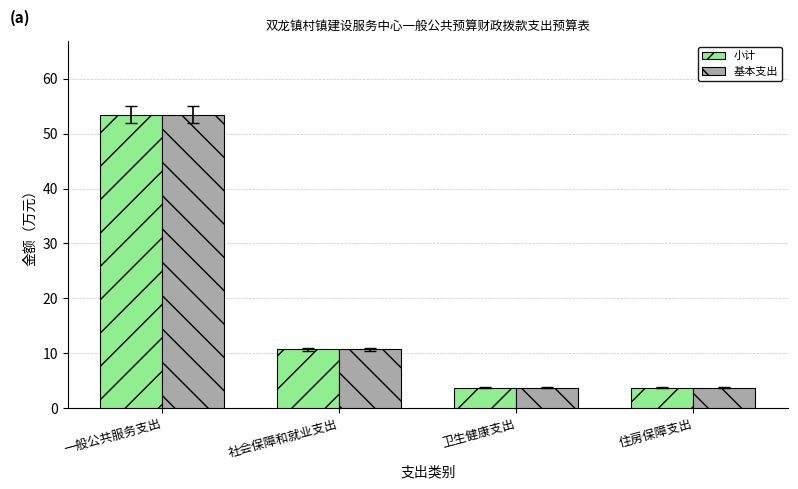

At which category is the sum across all series the highest?

一般公共服务支出